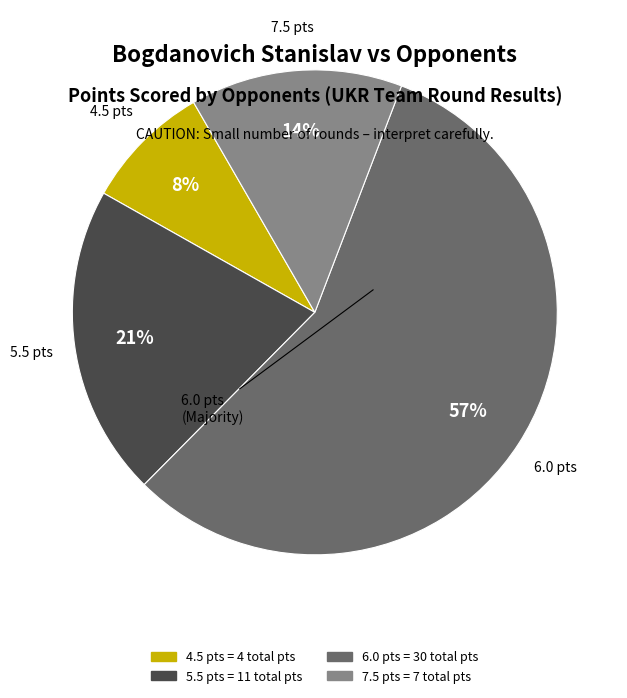

Is there a majority slice in this chart?

Yes